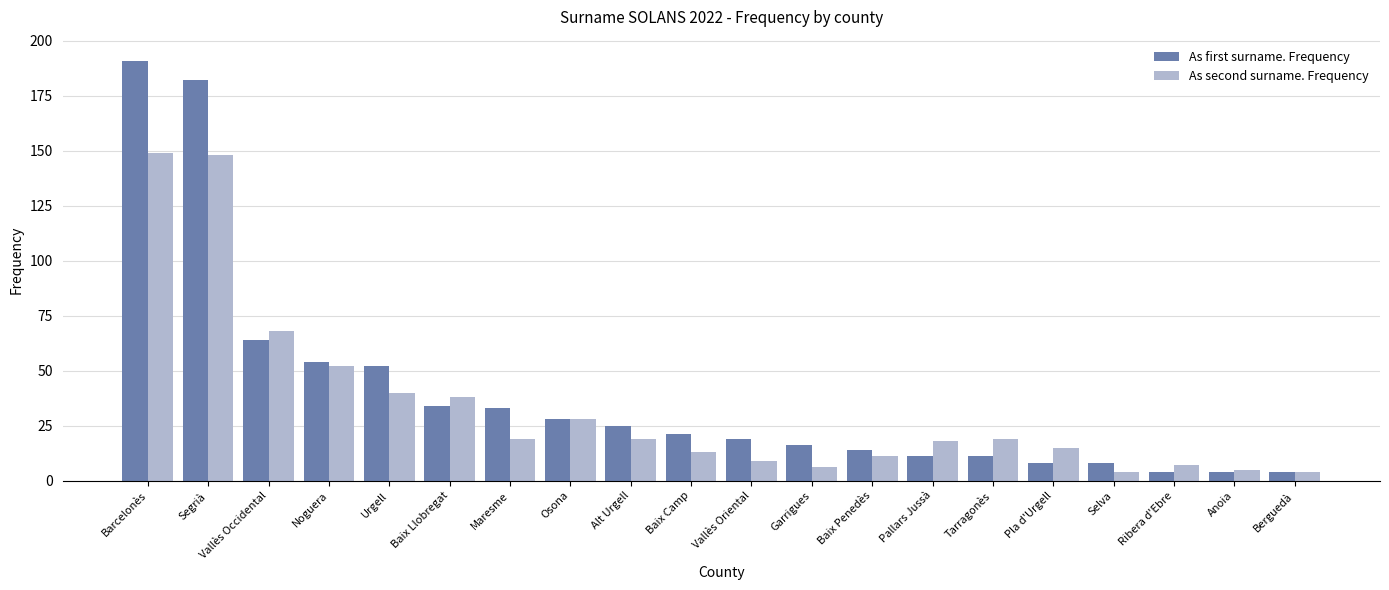

At how many categories does at least one series exceed 30?

7